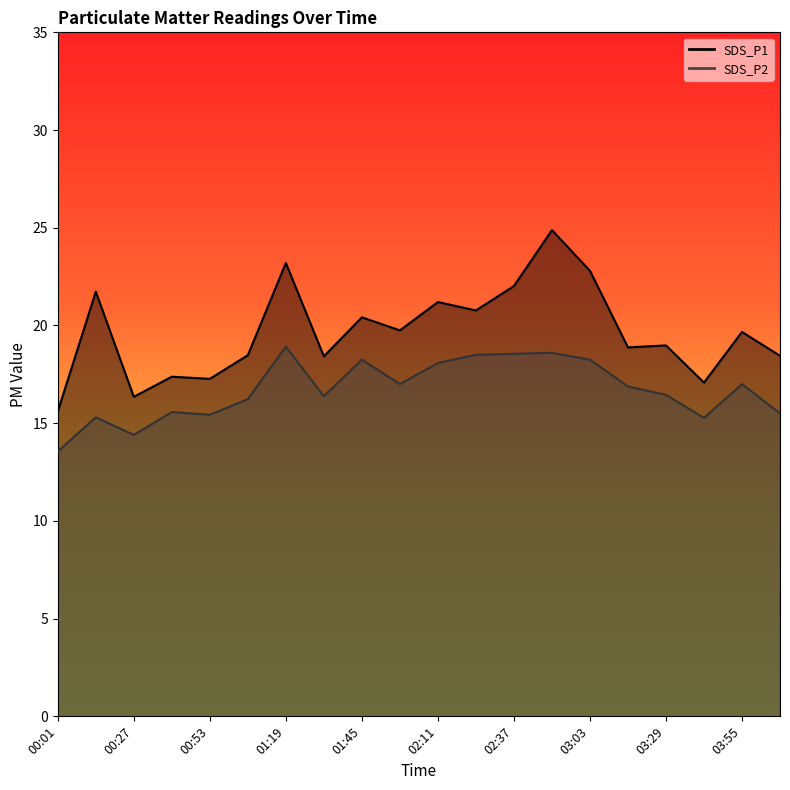

What is the label of the 8th point from the left?

01:32